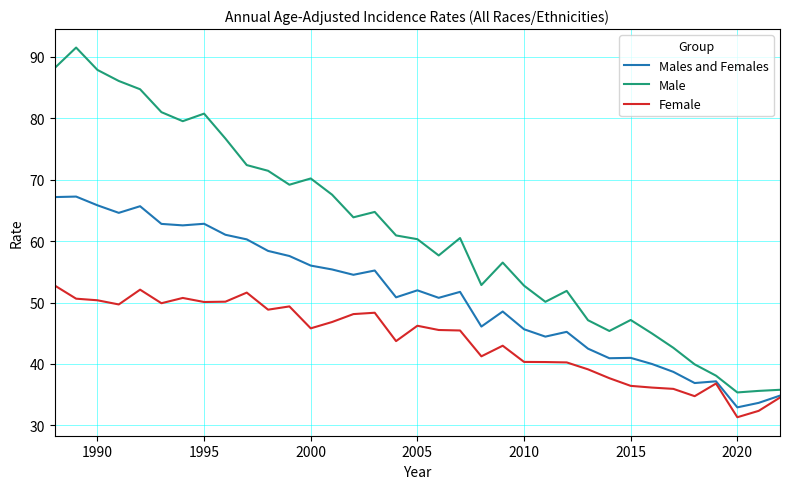

Which series has the largest total across all categories?

Male